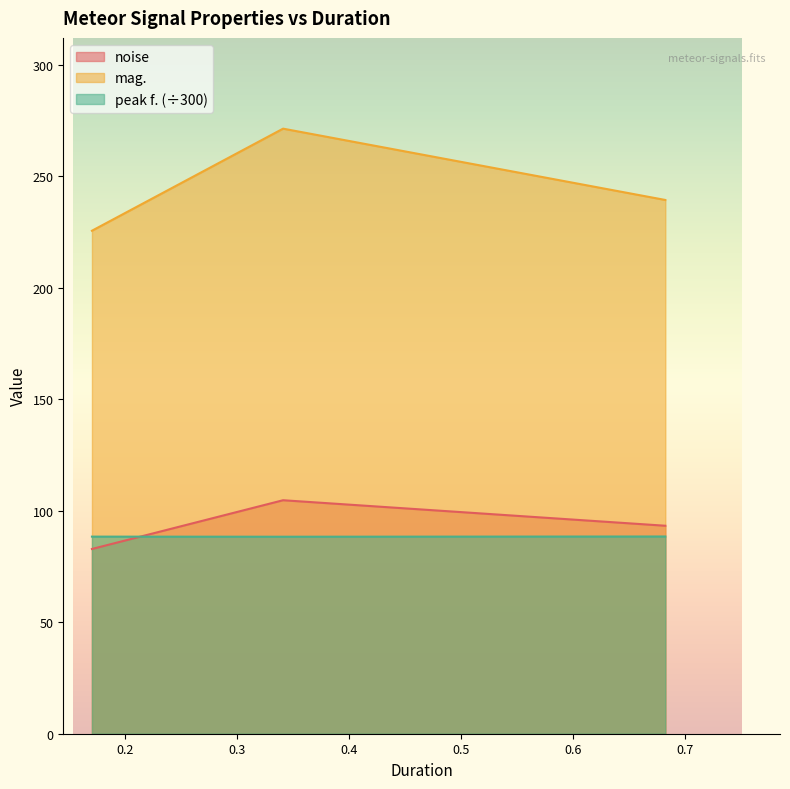

Which series has the widest spread of values?

mag.